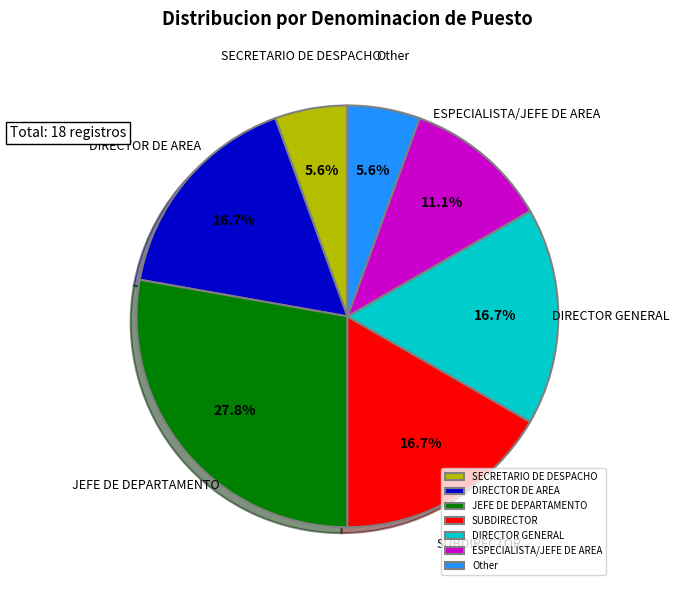

Which slice is the largest?

JEFE DE DEPARTAMENTO